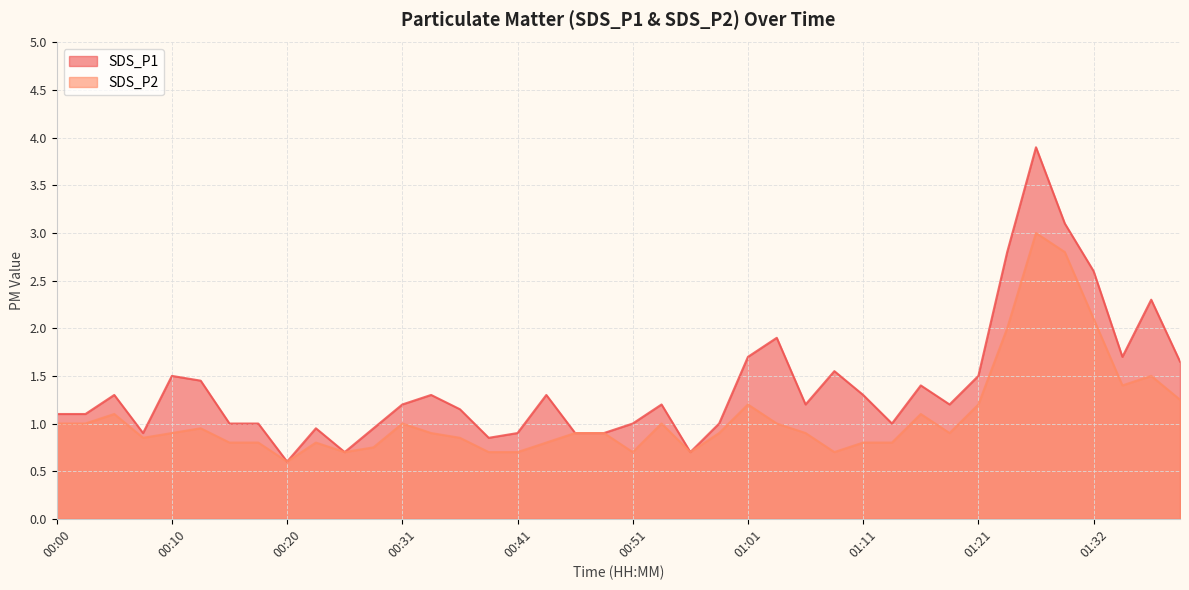

True or false: SDS_P2 and SDS_P1 intersect in this chart.

False